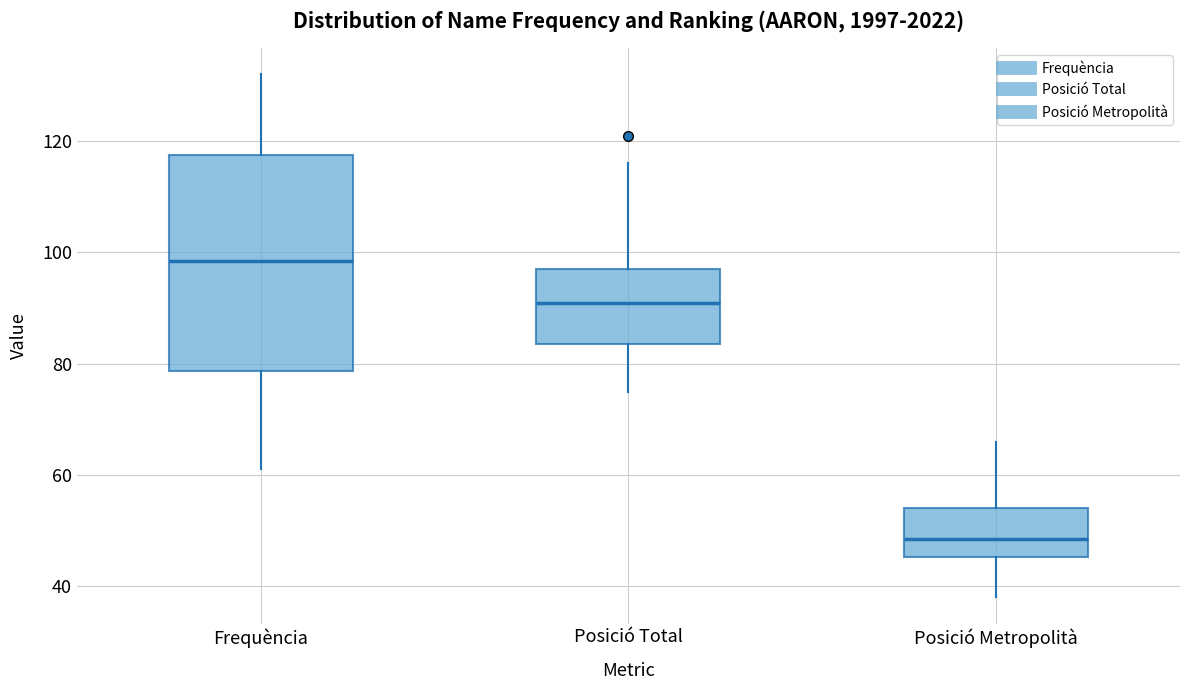

Reading left to right, transcribe this box plot: for each box, give where its median line is, the range the box spans, and where its two whiskers end, as read against the y-axis. The values are not printed on the chart, so give them approximately, as read against the axis.

Frequència: median 98, box 78 to 118, whiskers 62 to 132
Posició Total: median 92, box 84 to 98, whiskers 76 to 116
Posició Metropolità: median 48, box 46 to 54, whiskers 38 to 66